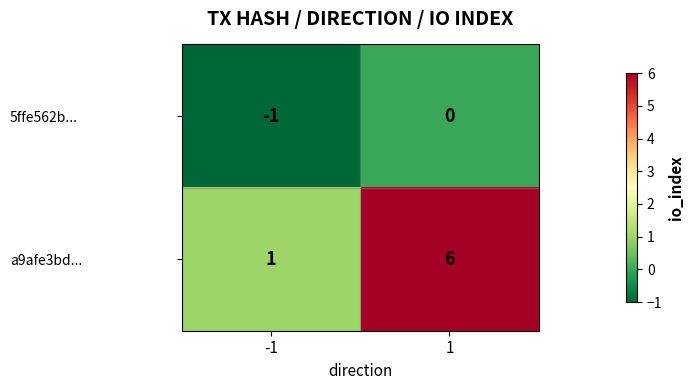

What is the total value across all series at 1?

6